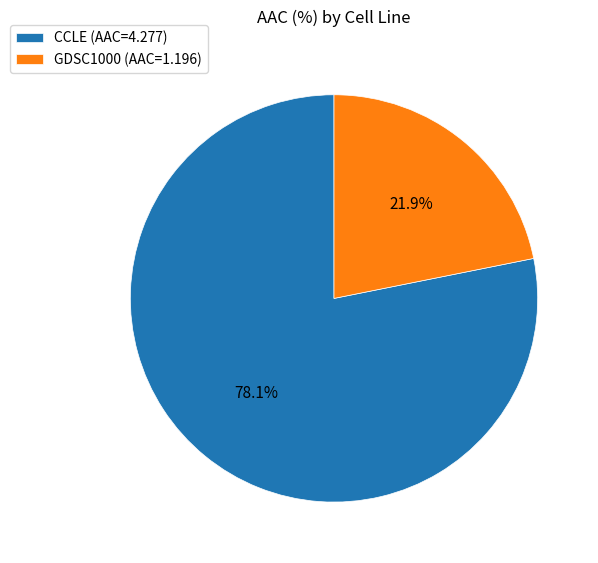

Approximately how many times larger is the value at CCLE compared to GDSC1000?

3.6